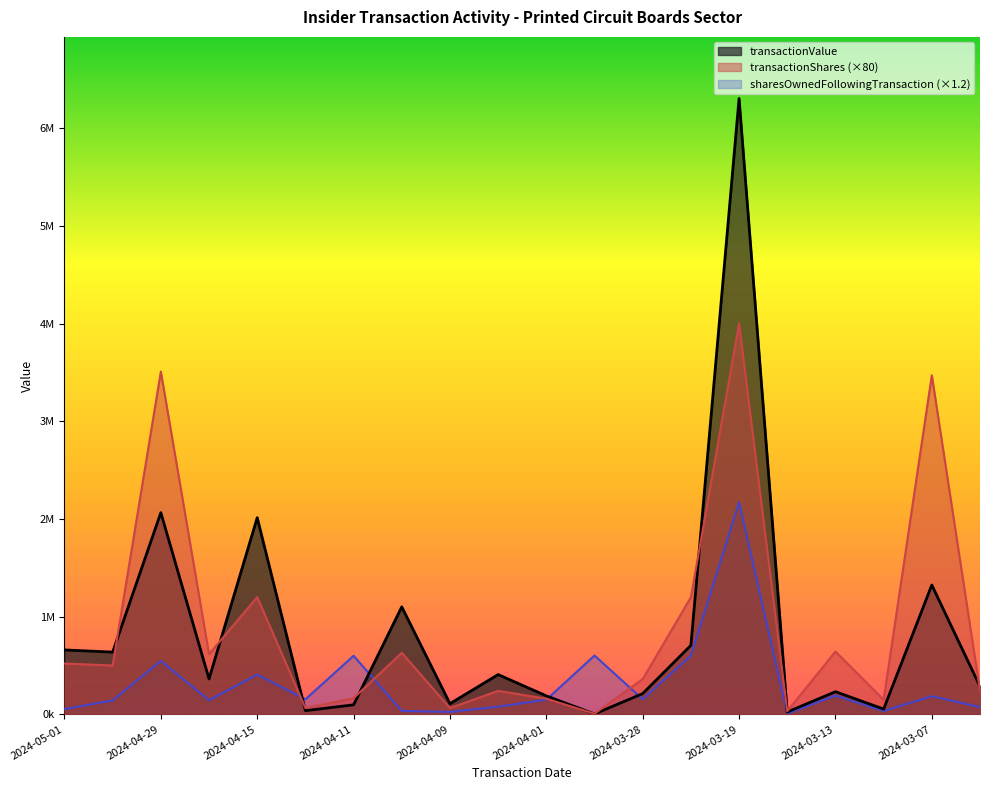

Between which two adjacent categories do transactionValue and sharesOwnedFollowingTransaction first intersect?

2024-04-15 and 2024-04-11